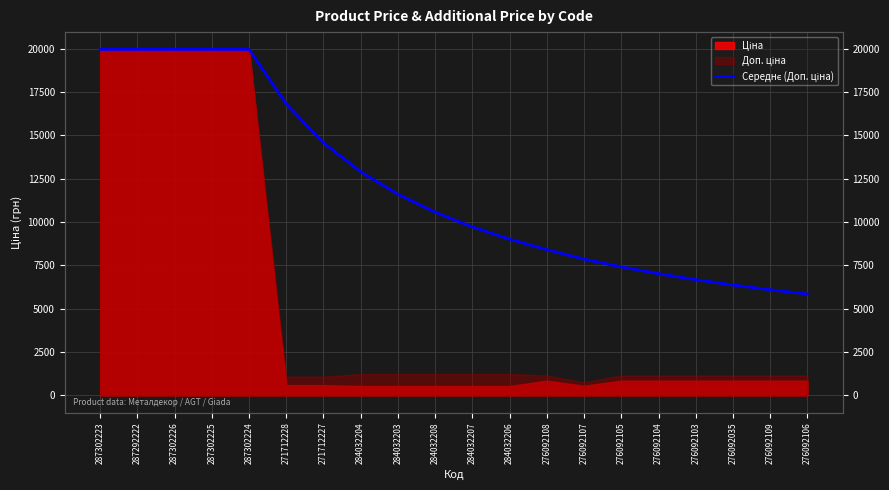

How many lines are shown in the chart?

1